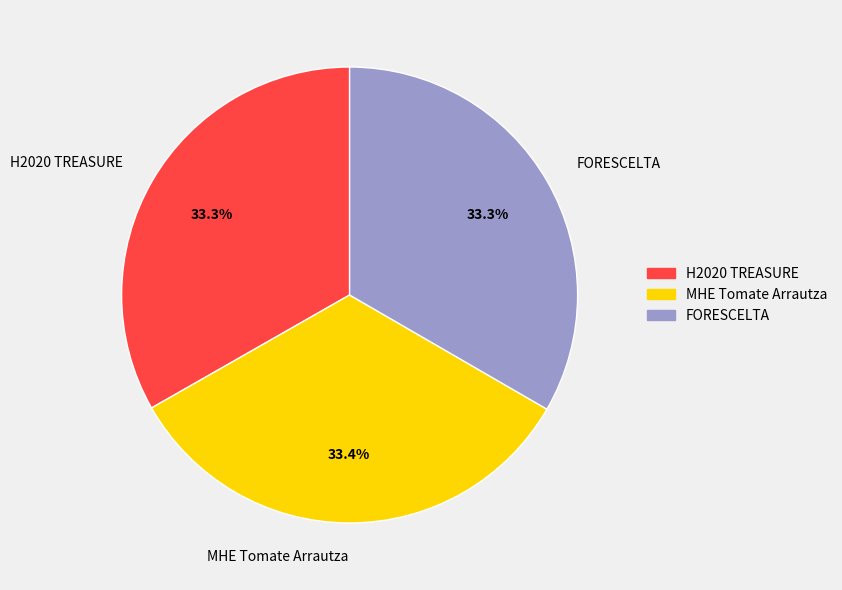

Does MHE Tomate Arrautza account for over 50% of the chart?

No